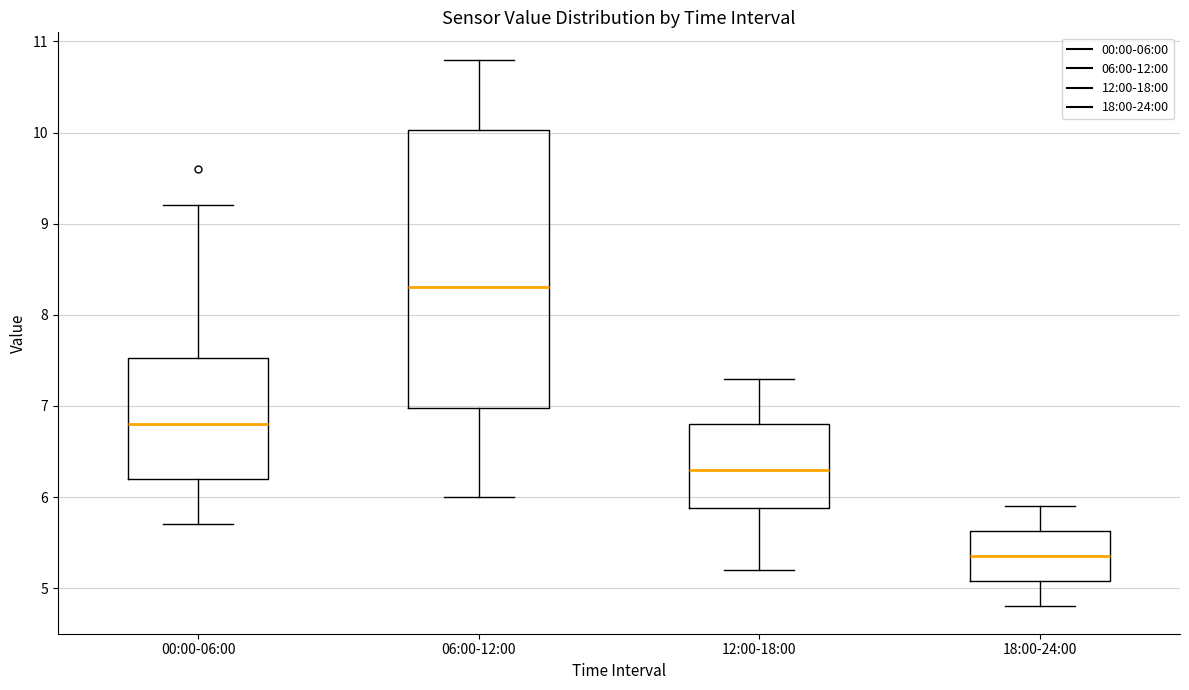

Where does the lower whisker of the box for 00:00-06:00 end on the y-axis? The values are not printed on the chart, so give them approximately, as read against the axis.

5.7